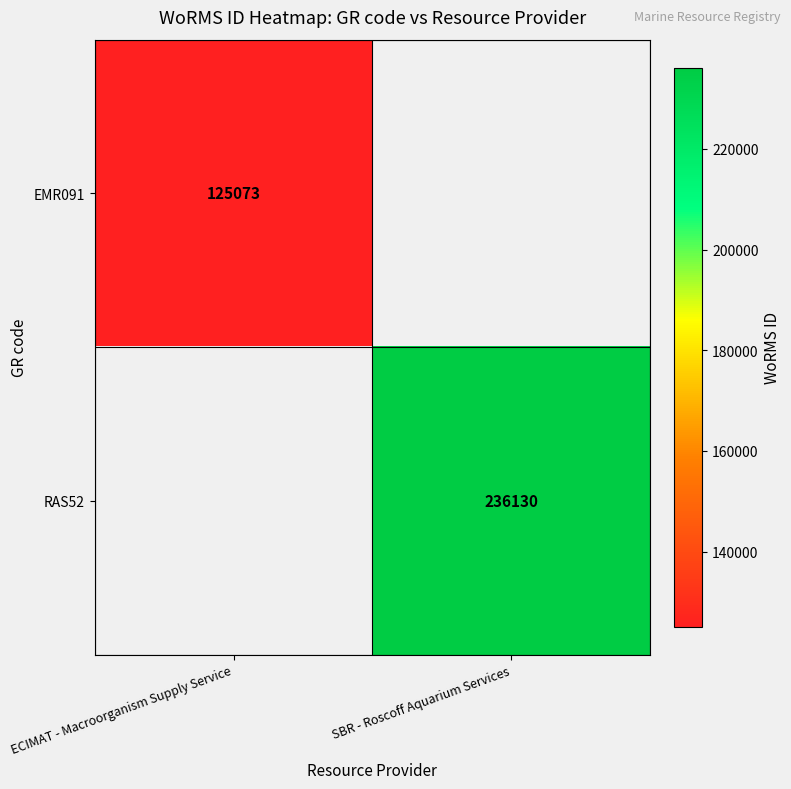

The RAS52 series shows 71149.6 at SBR - Roscoff Aquarium Services. True or false?

False